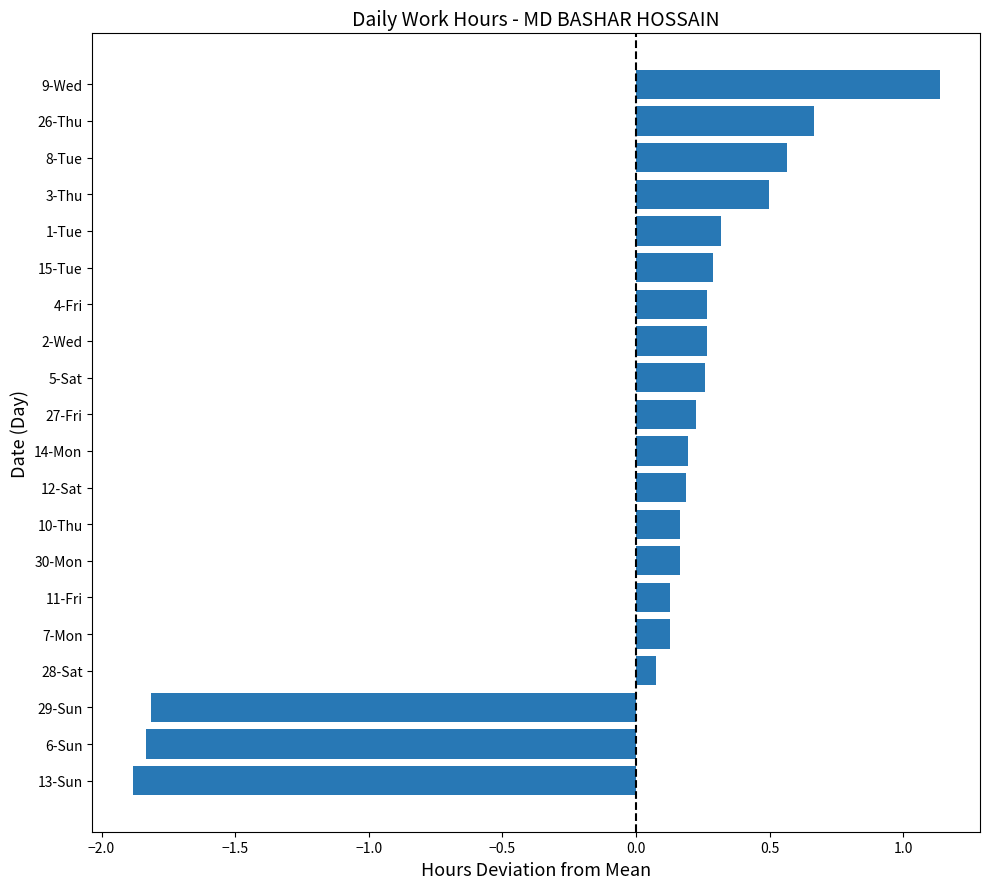

Which has a higher value, 12-Sat or 29-Sun?

12-Sat